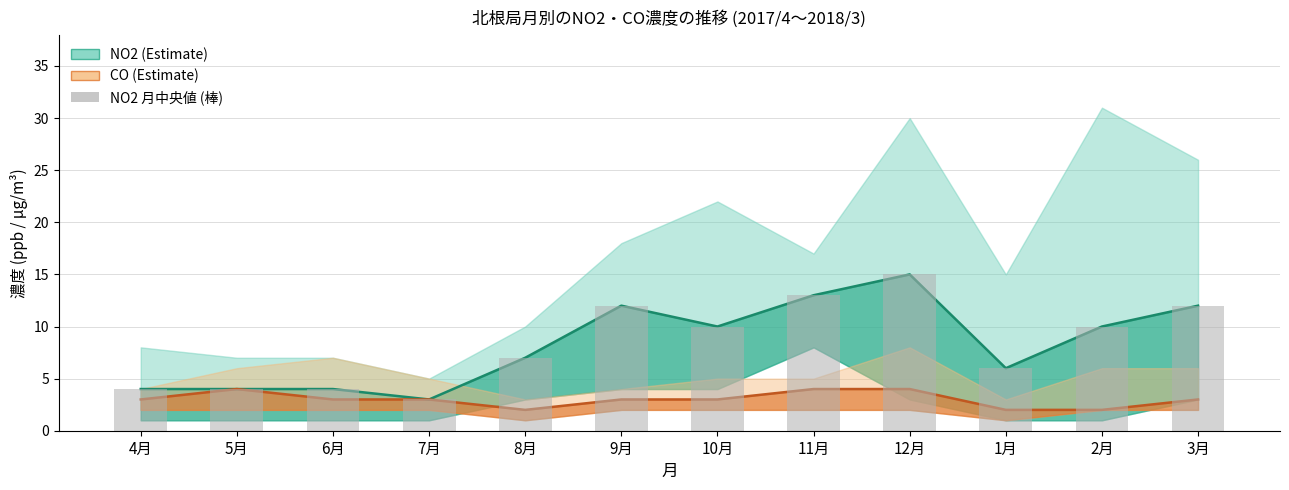

Reading right to left, transcribe all the data shown in this chart.

NO2 (月平均): 12	10	6	15	13	10	12	7	3	4	4	4
CO (月平均): 3	2	2	4	4	3	3	2	3	3	4	3
NO2 月中央値 (棒): 12	10	6	15	13	10	12	7	3	4	4	4